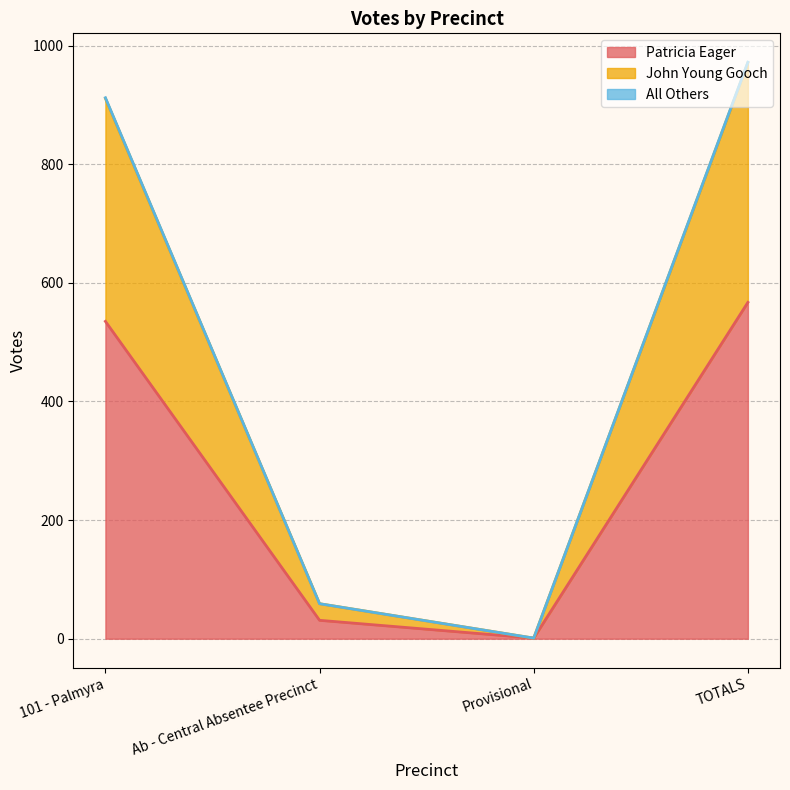

The value of All Others at 101 - Palmyra is 514. True or false?

False